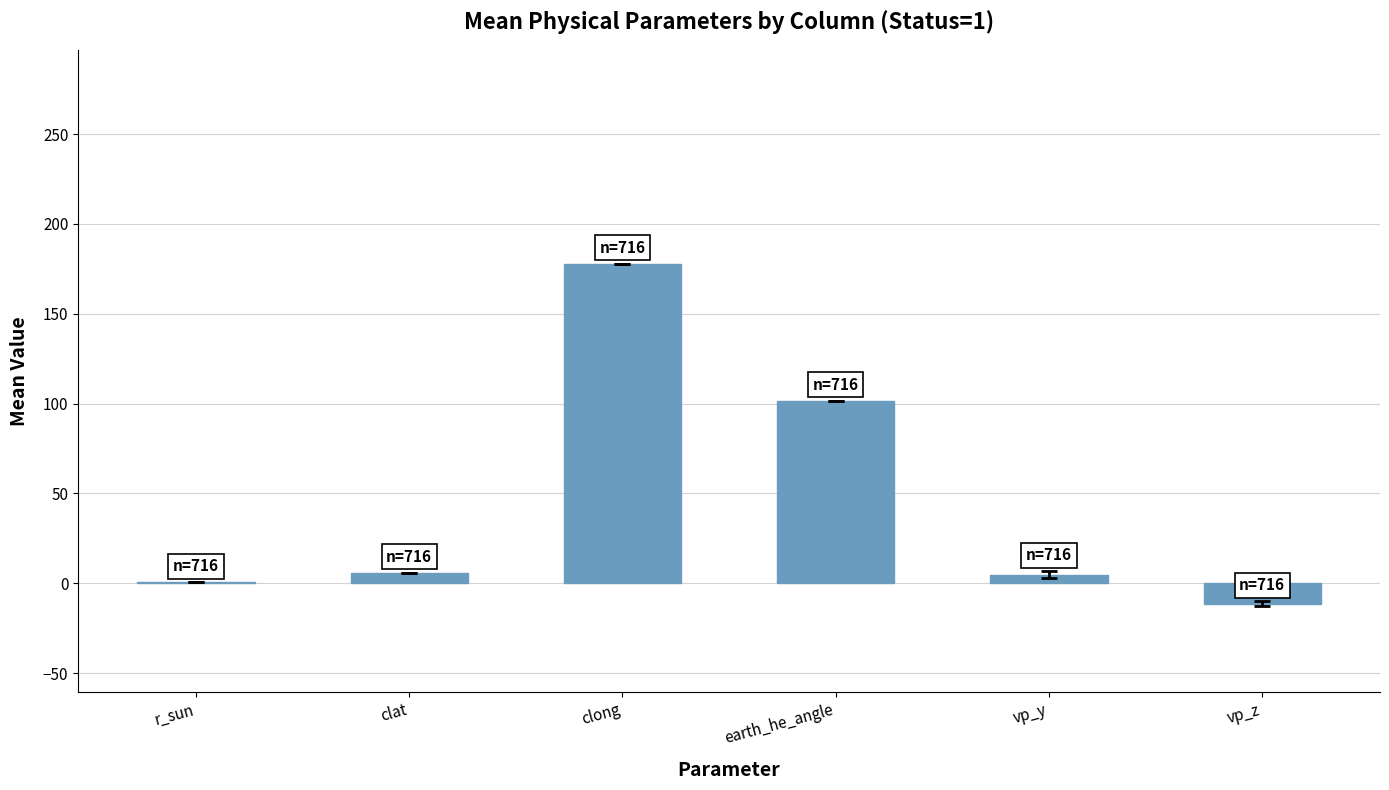

Where is the data nearest to the value 83?

earth_he_angle